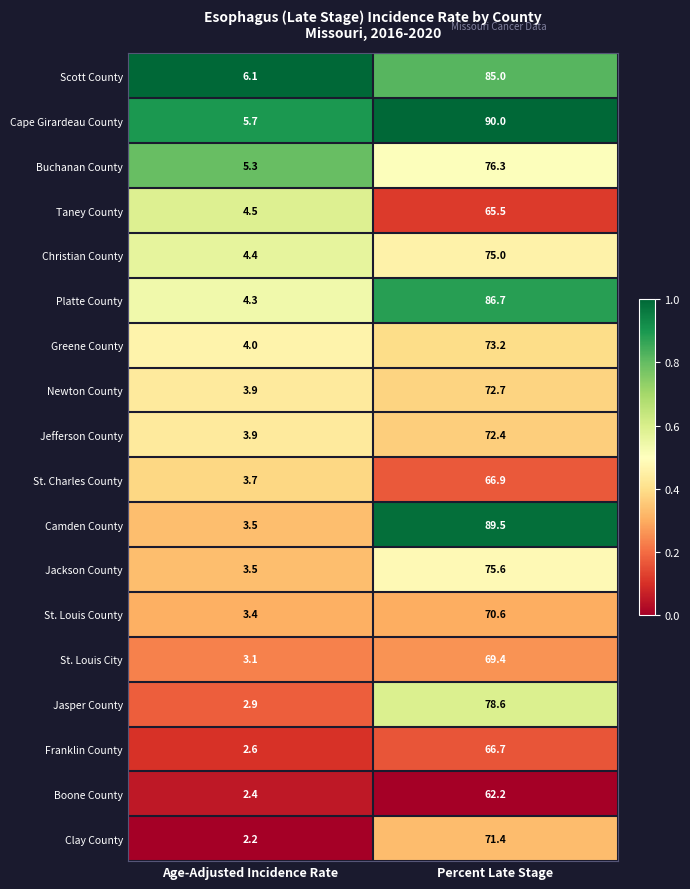

At which category does the chart reach its peak across all series?

Percent Late Stage